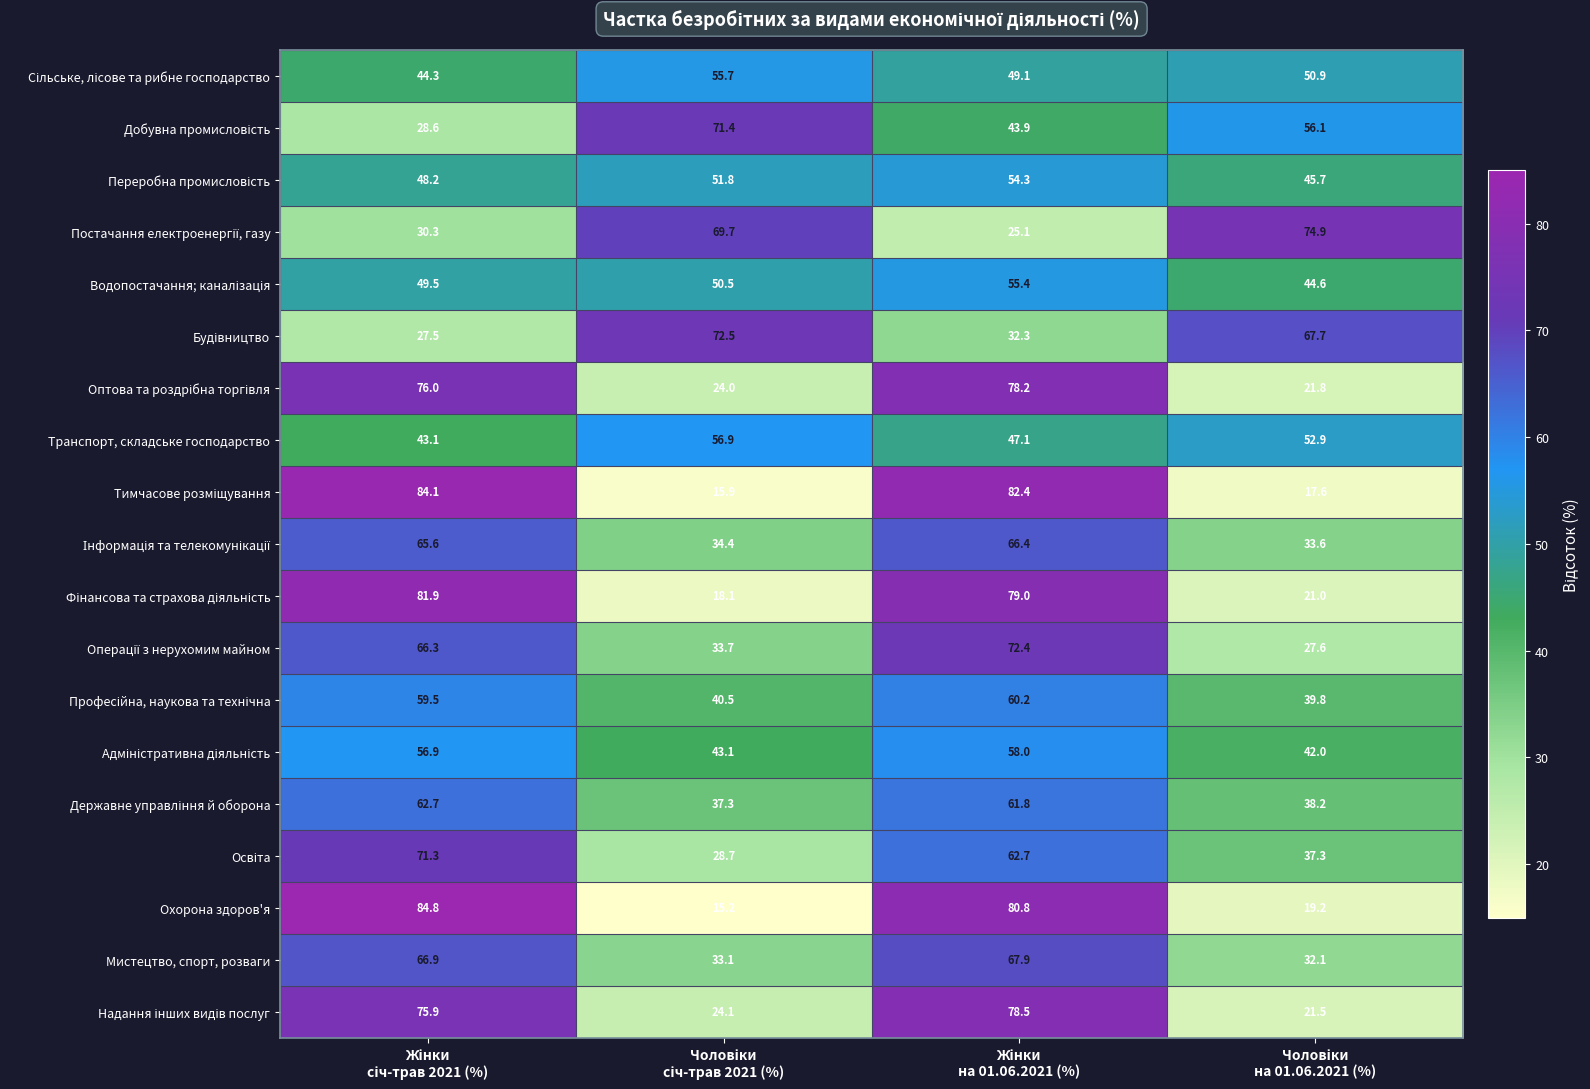

What is the minimum value shown in the chart?

15.2